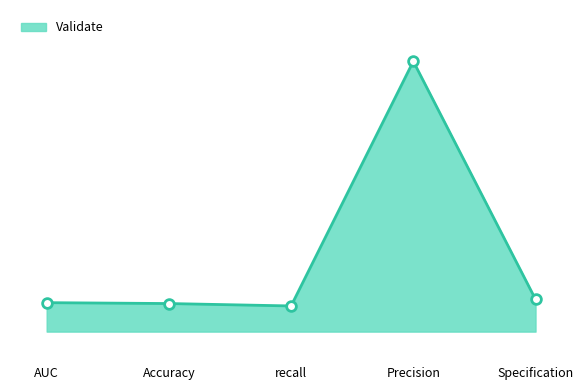

What is the minimum value shown in the chart?

0.7